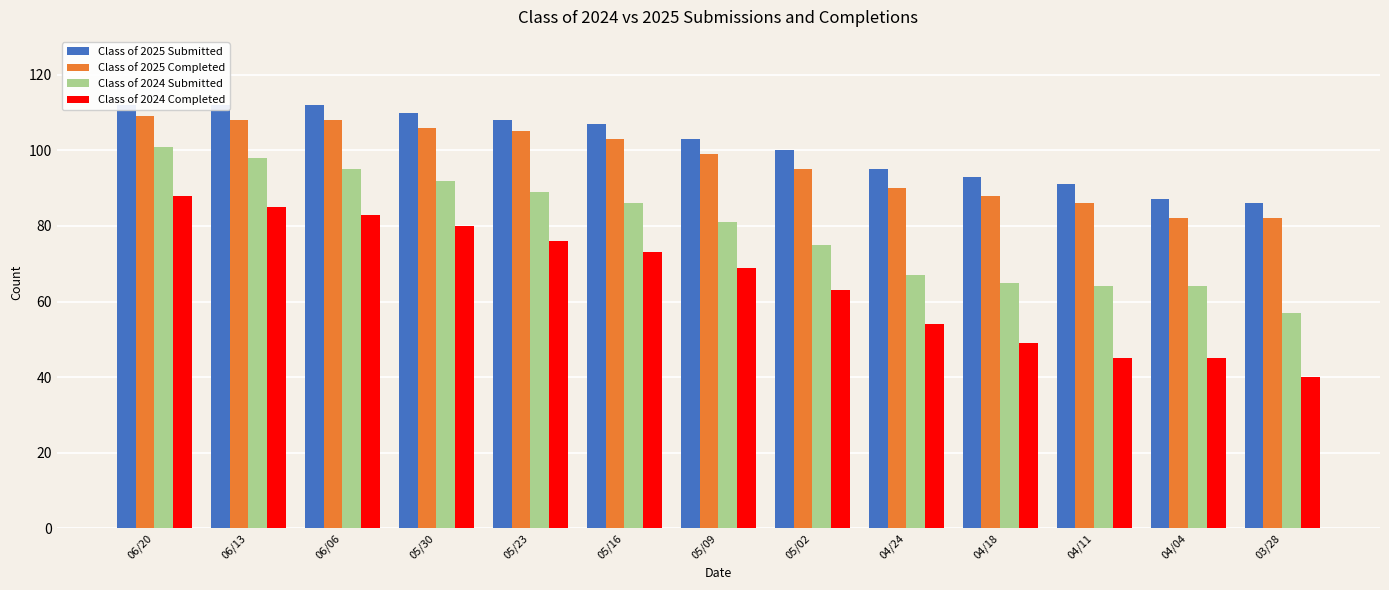

How many values in the Class of 2024 Submitted series are below 81?

6